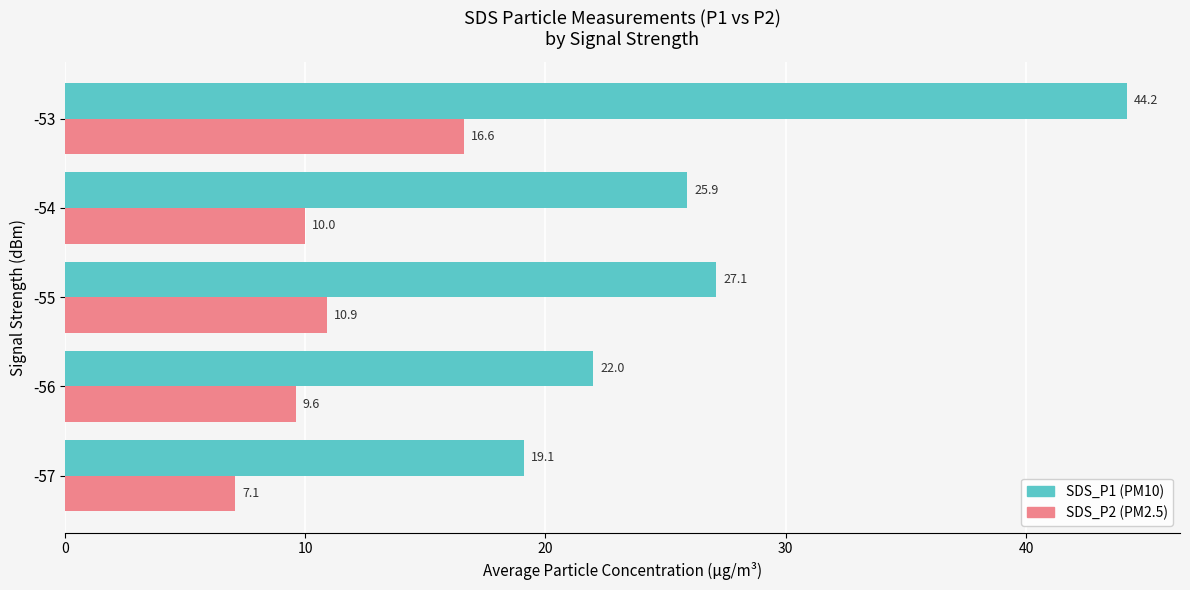

What is the difference between the highest and lowest values at -54?

15.9